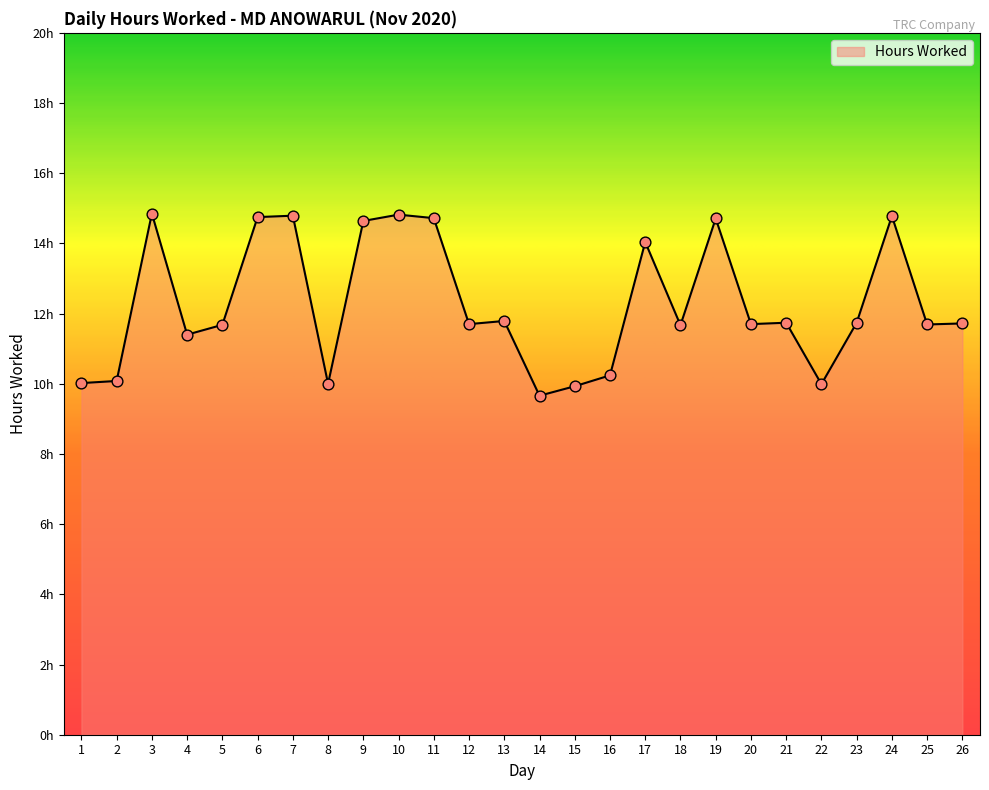

Does the chart have visible grid lines?

No